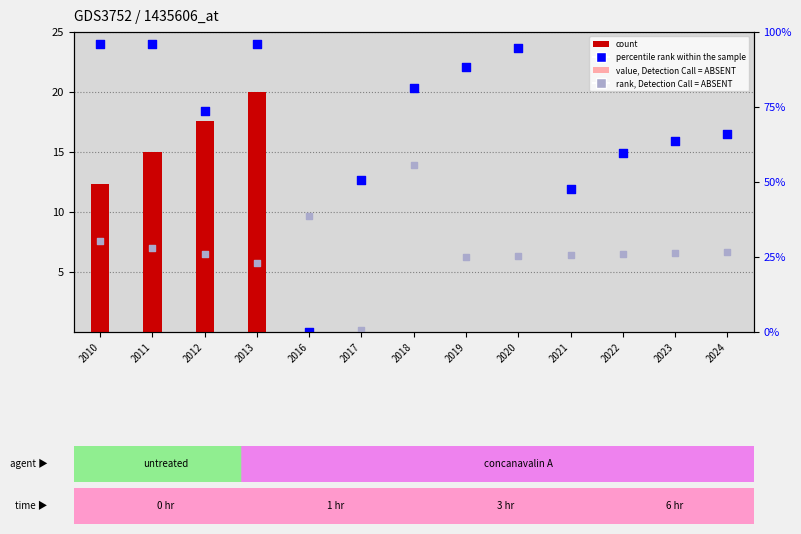

Which series has the largest total across all categories?

percentile rank within the sample